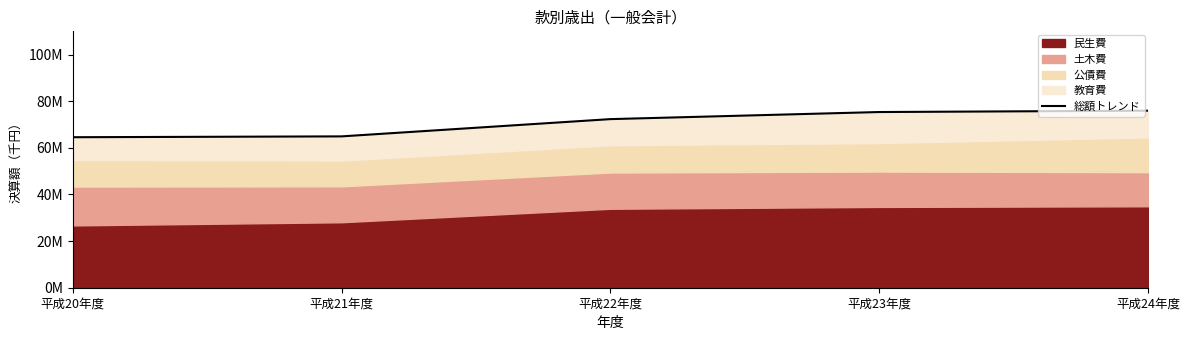

Does the chart have visible grid lines?

No